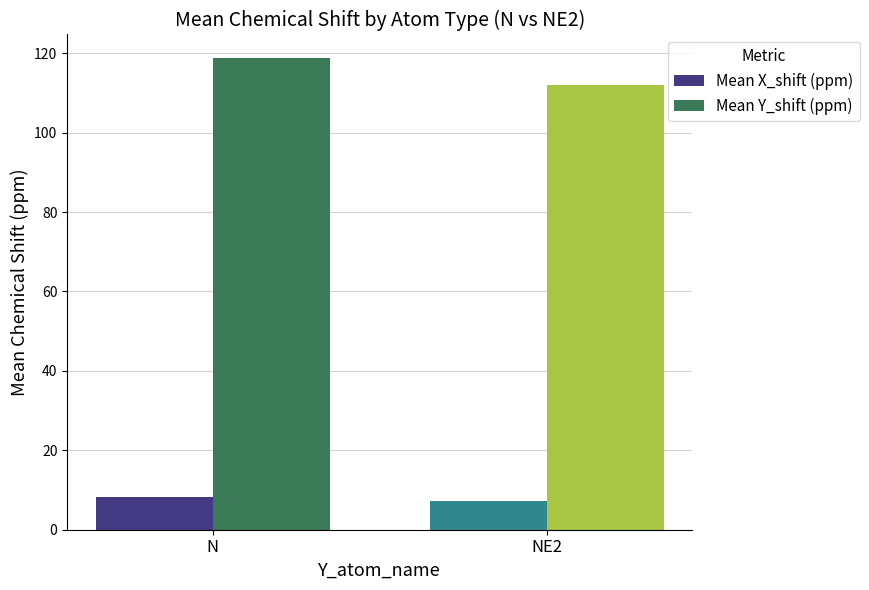

Reading left to right, transcribe all the data shown in this chart.

Mean X_shift (ppm): 8.3	7.1
Mean Y_shift (ppm): 118.8	111.9